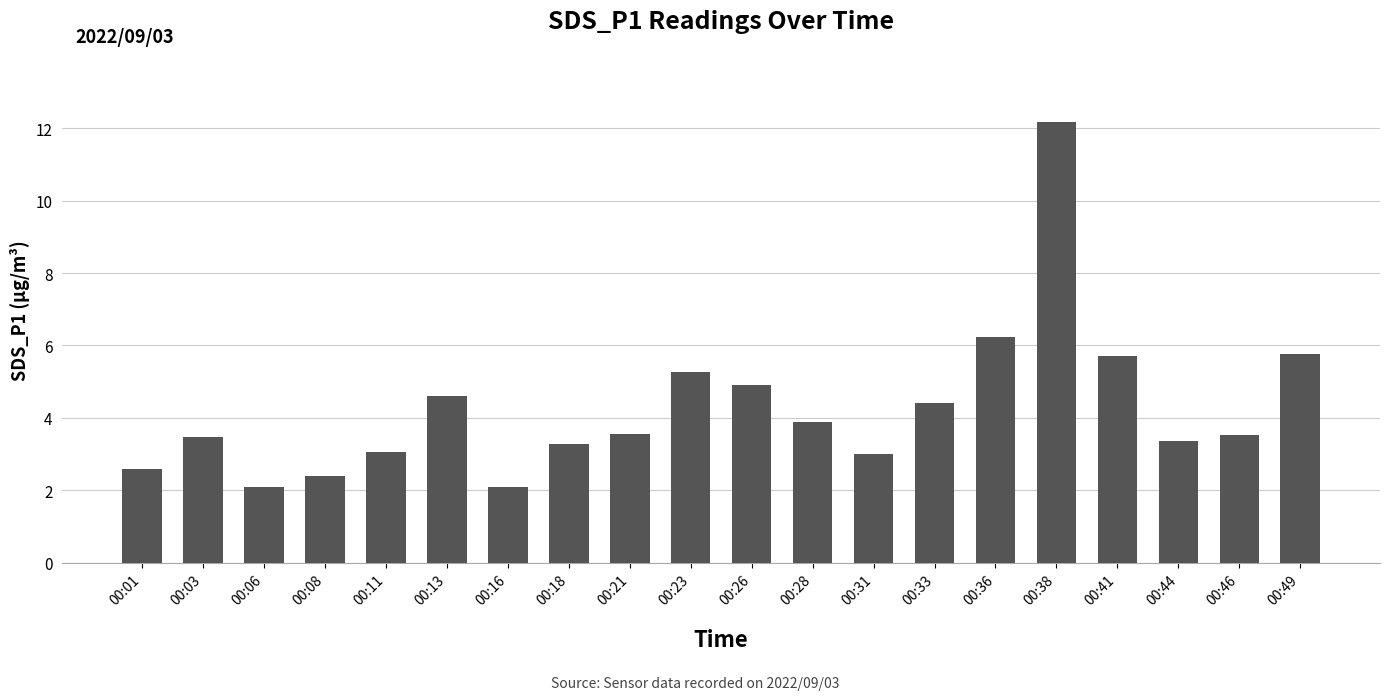

The chart shows a value of 12.2 at 00:38. True or false?

True